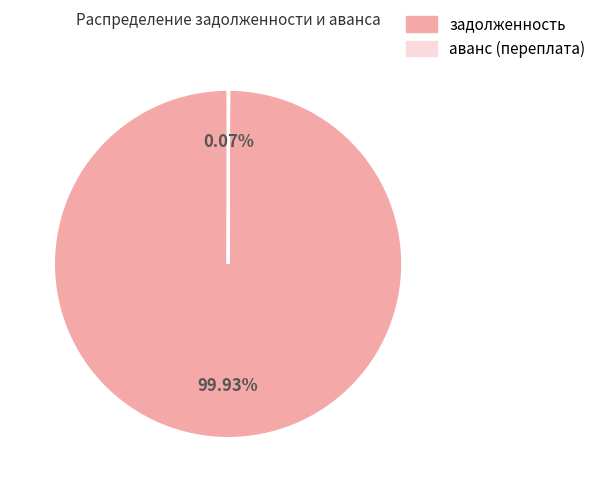

What is the largest slice in the pie chart?

задолженность